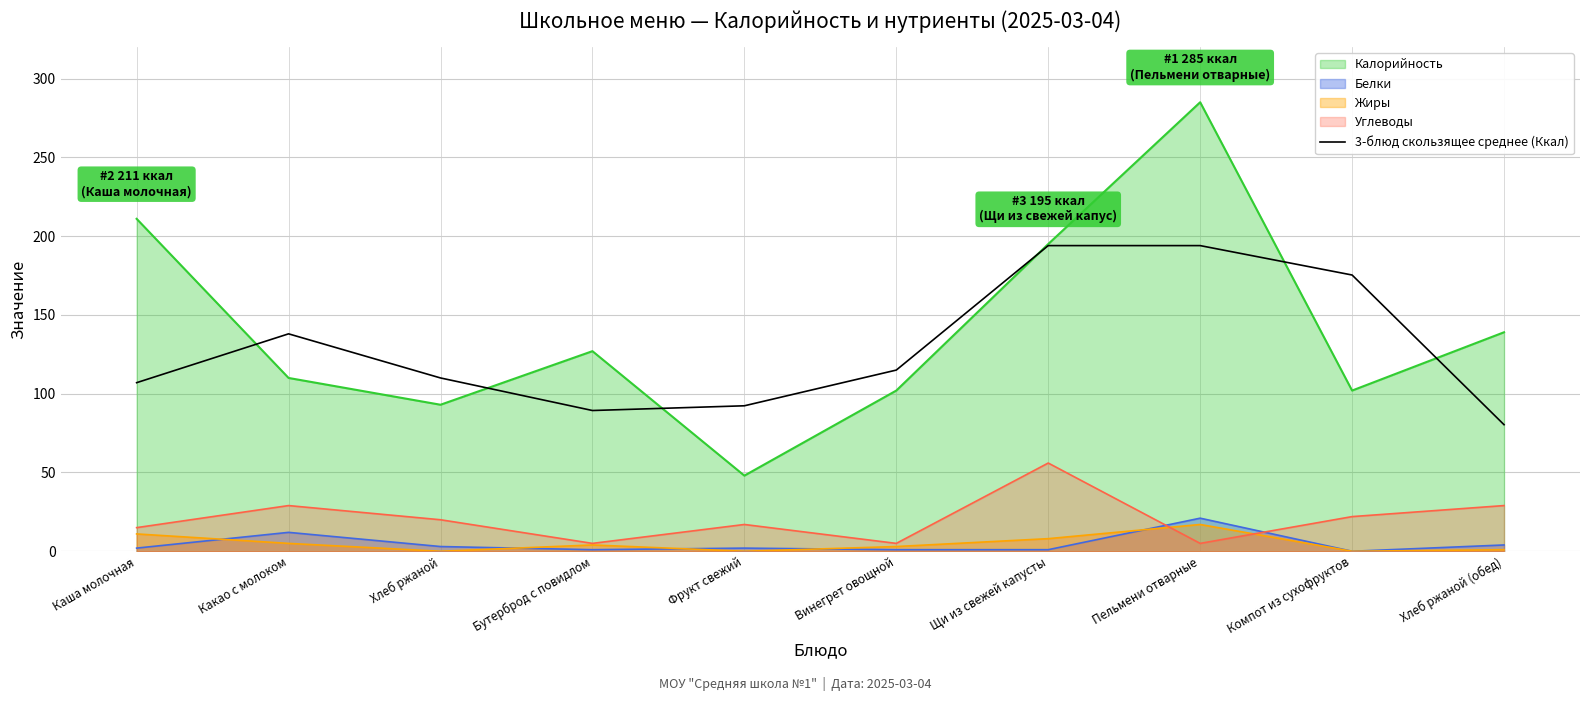

Reading left to right, extract all data points from this chart.

107.0	138.0	110.0	89.3	92.3	115.0	194.0	194.0	175.3	80.3